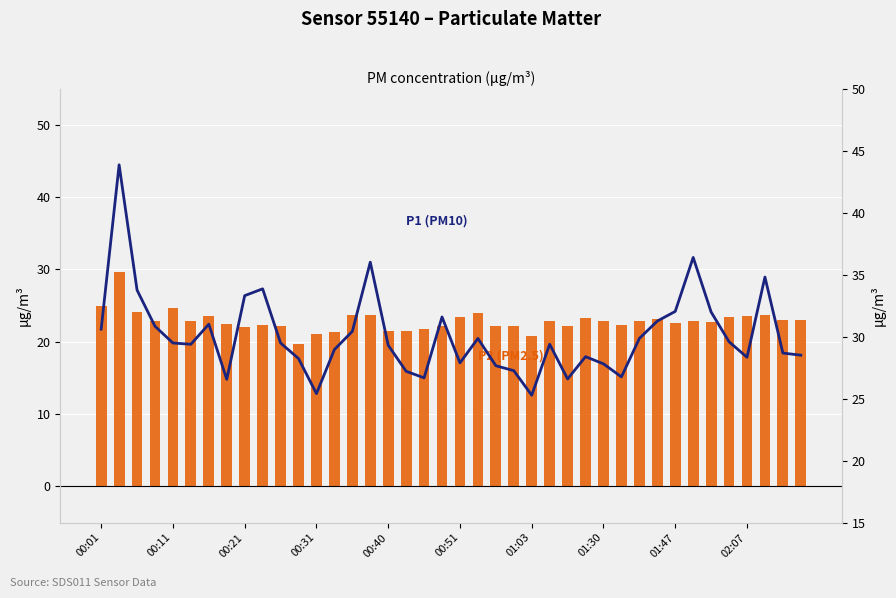

What is the difference between the P2 (PM2.5) values at 30 and 38?

0.1